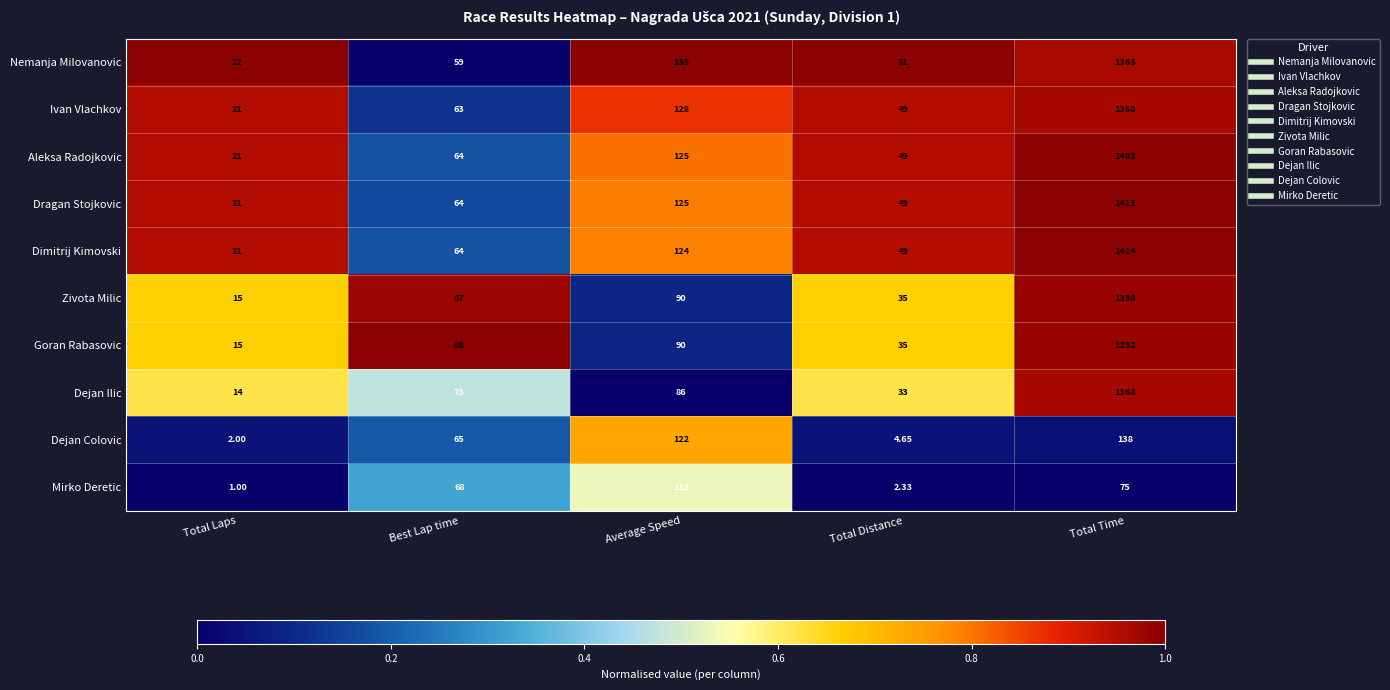

Which series has the widest spread of values?

Dimitrij Kimovski